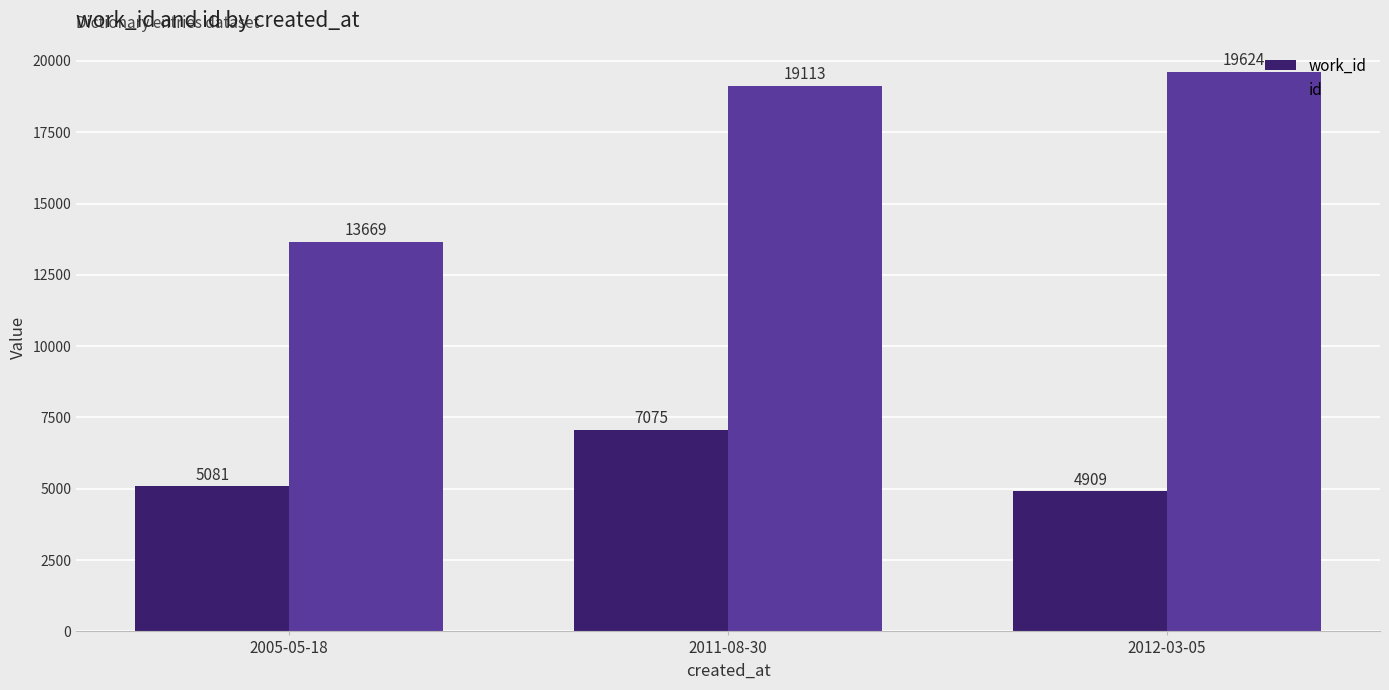

What is the total value across all series at 2005-05-18?

18750